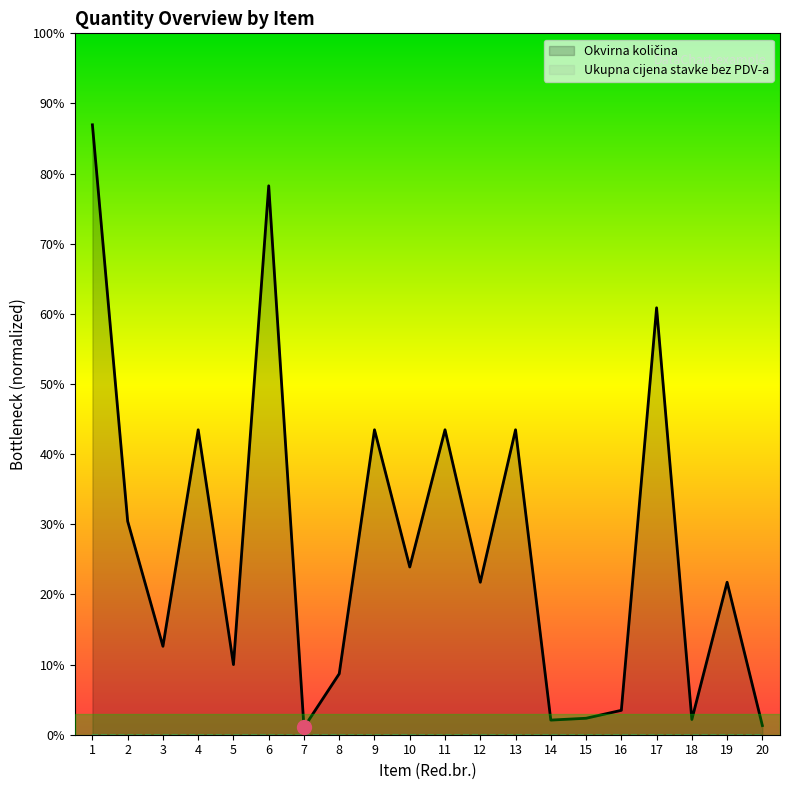

Reading left to right, what are all the values shown in this chart?

1=2000	2=700	3=290	4=1000	5=230	6=1800	7=24	8=200	9=1000	10=550	11=1000	12=500	13=1000	14=48	15=54	16=80	17=1400	18=50	19=500	20=30